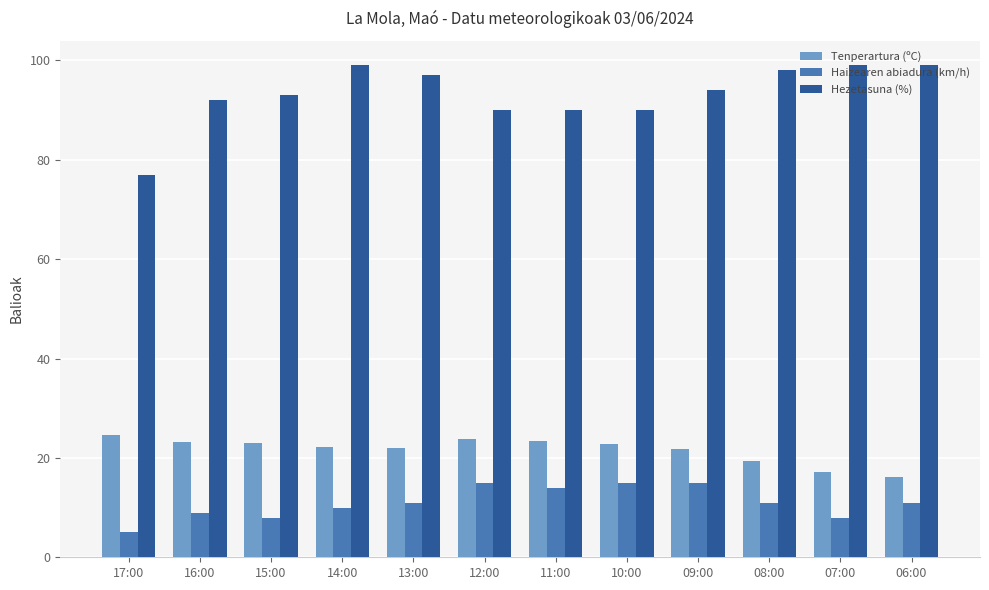

How many groups of bars are there?

12